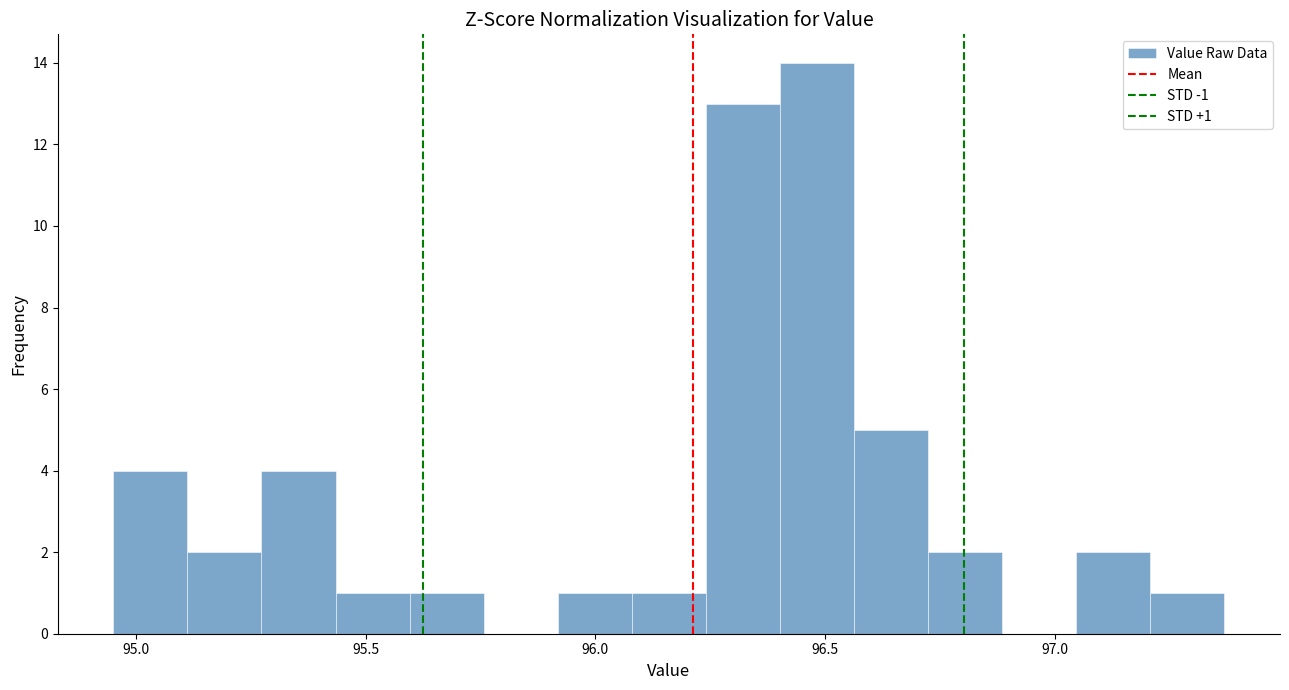

Around what value on the x-axis is the tallest bar? Give the approximate position of its centre, as read against the axis.

96.50